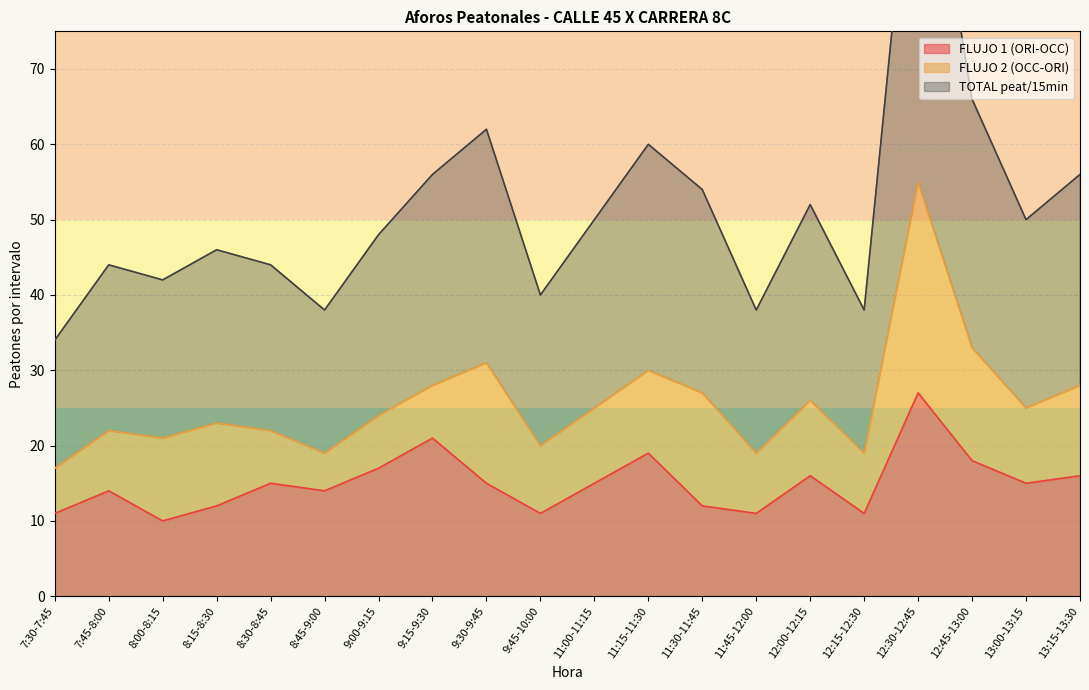

What is the maximum value for FLUJO 1 (ORI-OCC)?

27